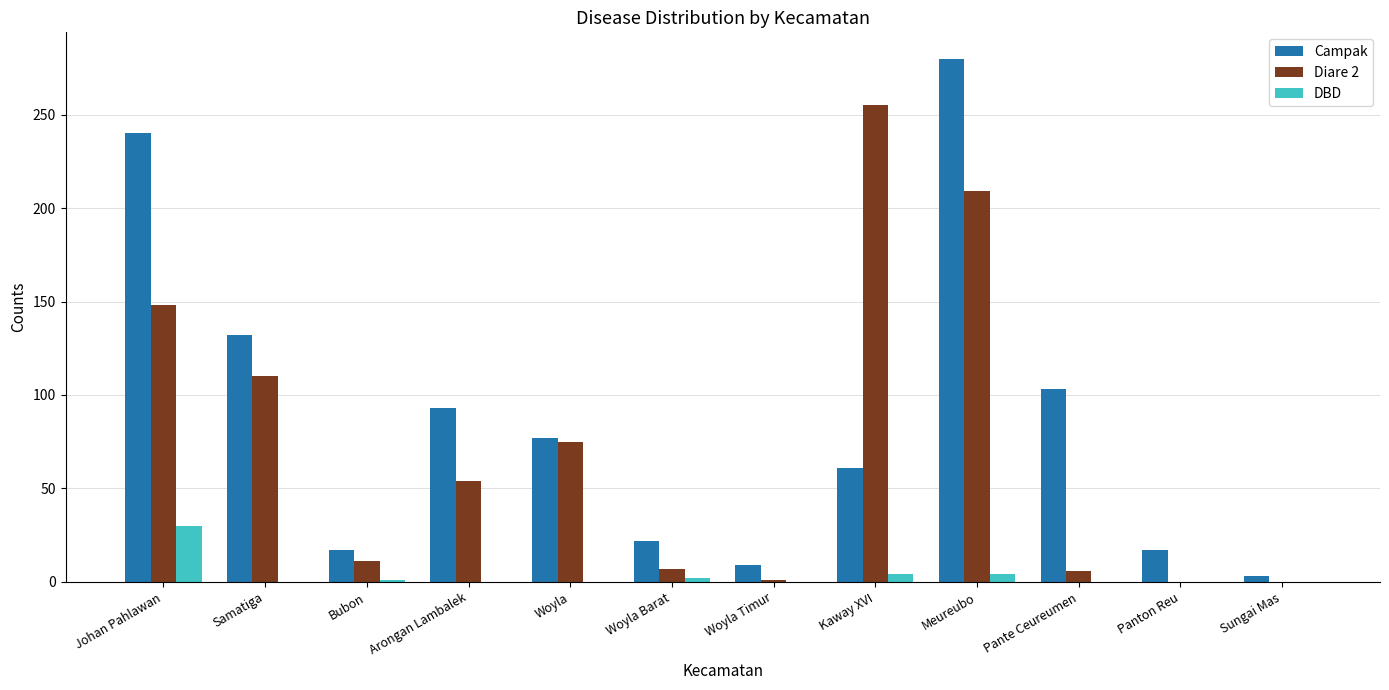

The value of DBD at Johan Pahlawan is 43. True or false?

False